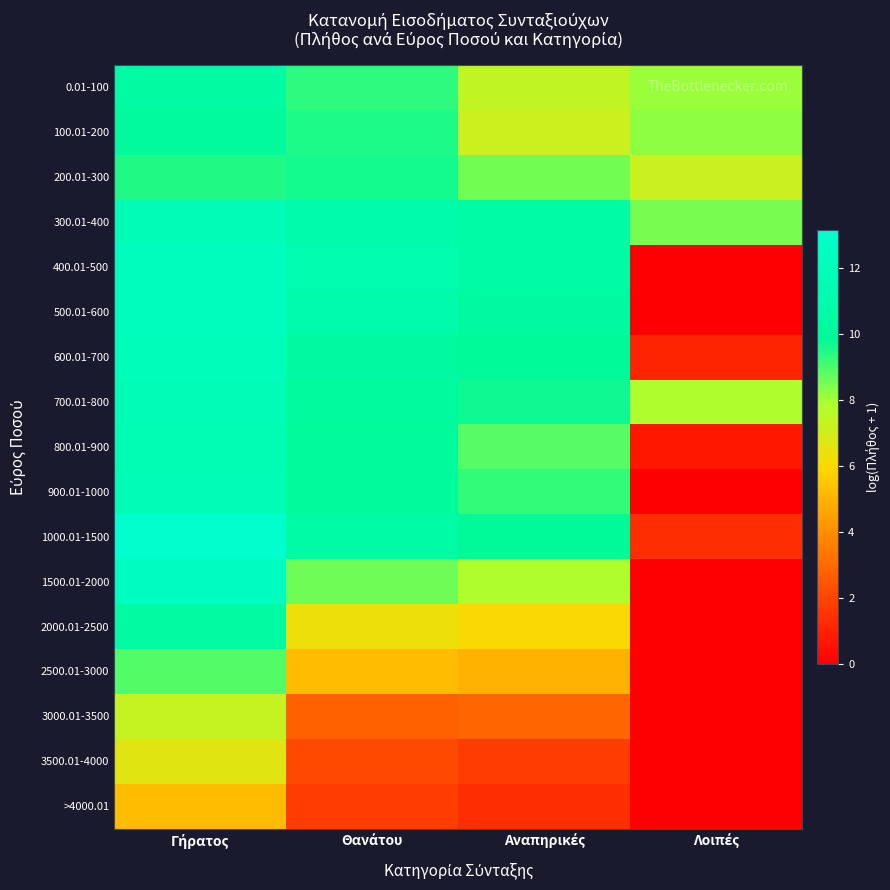

Reading right to left, what are all the values shown in this chart?

0.01-100: Λοιπές=8.1	Αναπηρικές=7.4	Θανάτου=9.3	Γήρατος=10.5
100.01-200: Λοιπές=8.3	Αναπηρικές=7.2	Θανάτου=9.6	Γήρατος=10.1
200.01-300: Λοιπές=7.2	Αναπηρικές=8.6	Θανάτου=9.6	Γήρατος=9.5
300.01-400: Λοιπές=8.5	Αναπηρικές=10.8	Θανάτου=11.0	Γήρατος=11.8
400.01-500: Λοιπές=0.0	Αναπηρικές=10.7	Θανάτου=11.2	Γήρατος=12.3
500.01-600: Λοιπές=0.0	Αναπηρικές=10.2	Θανάτου=10.9	Γήρατος=12.1
600.01-700: Λοιπές=1.1	Αναπηρικές=9.9	Θανάτου=10.4	Γήρατος=12.0
700.01-800: Λοιπές=7.8	Αναπηρικές=9.7	Θανάτου=10.1	Γήρατος=11.7
800.01-900: Λοιπές=0.7	Αναπηρικές=8.8	Θανάτου=10.0	Γήρατος=11.5
900.01-1000: Λοιπές=0.0	Αναπηρικές=9.3	Θανάτου=10.0	Γήρατος=11.6
1000.01-1500: Λοιπές=1.4	Αναπηρικές=9.8	Θανάτου=10.7	Γήρατος=13.2
1500.01-2000: Λοιπές=0.0	Αναπηρικές=7.8	Θανάτου=8.6	Γήρατος=12.3
2000.01-2500: Λοιπές=0.0	Αναπηρικές=6.0	Θανάτου=6.4	Γήρατος=10.5
2500.01-3000: Λοιπές=0.0	Αναπηρικές=5.0	Θανάτου=5.2	Γήρατος=8.9
3000.01-3500: Λοιπές=0.0	Αναπηρικές=2.9	Θανάτου=2.8	Γήρατος=7.3
3500.01-4000: Λοιπές=0.0	Αναπηρικές=1.8	Θανάτου=2.1	Γήρατος=6.6
>4000.01: Λοιπές=0.0	Αναπηρικές=1.4	Θανάτου=1.8	Γήρατος=5.2